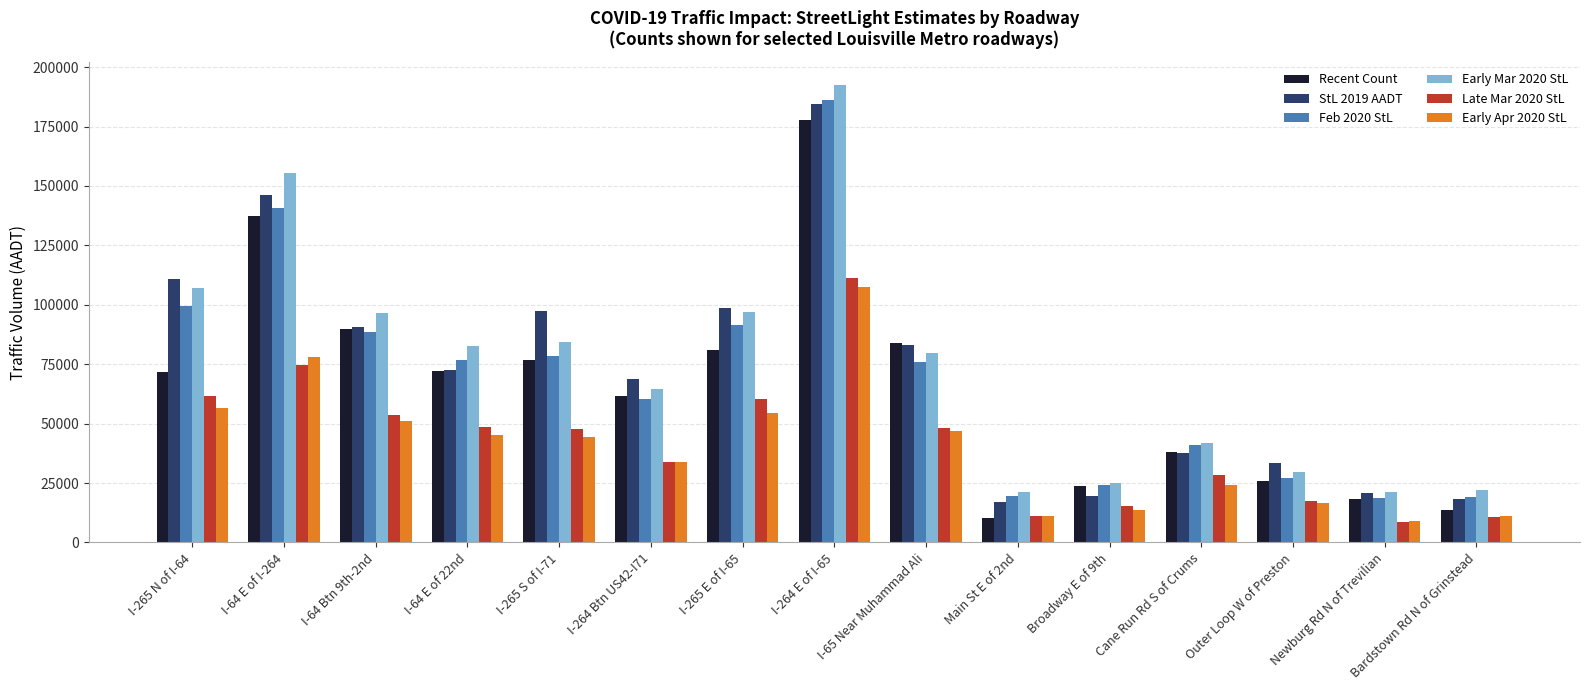

What is the greatest value displayed?

192500